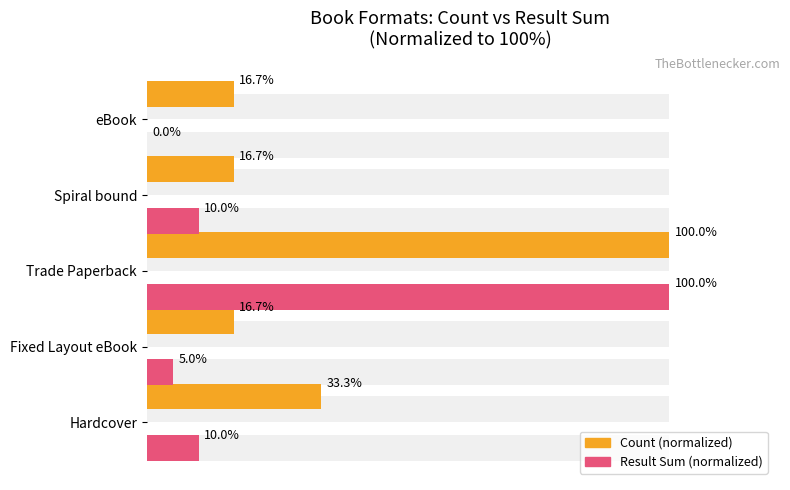

How many data points in Result Sum (normalized) are less than 10?

2